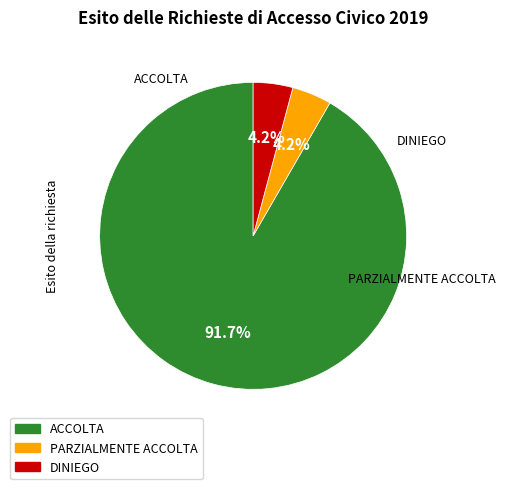

Which has a higher value, ACCOLTA or DINIEGO?

ACCOLTA